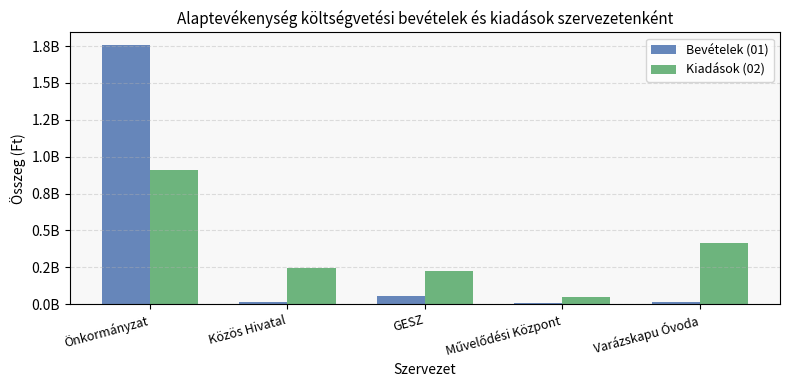

Does the chart contain any negative values?

No